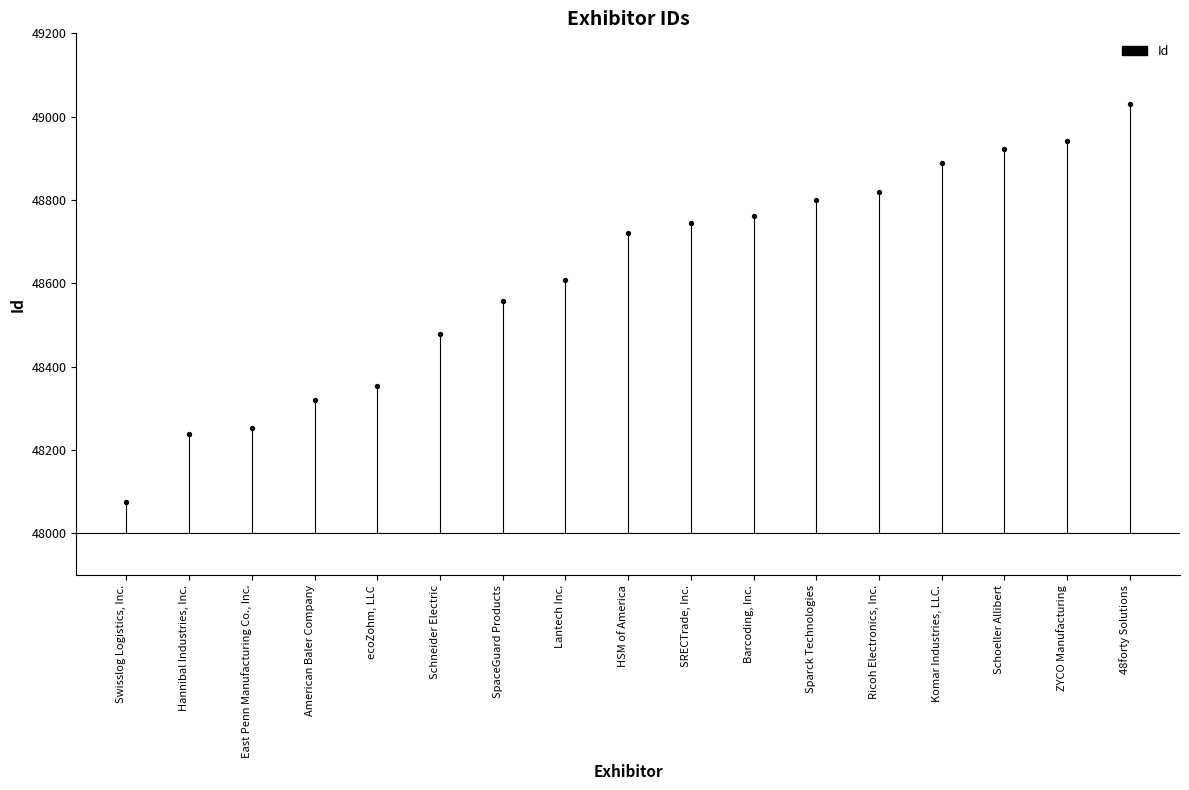

What is the range of Y values (max minus min)?

956